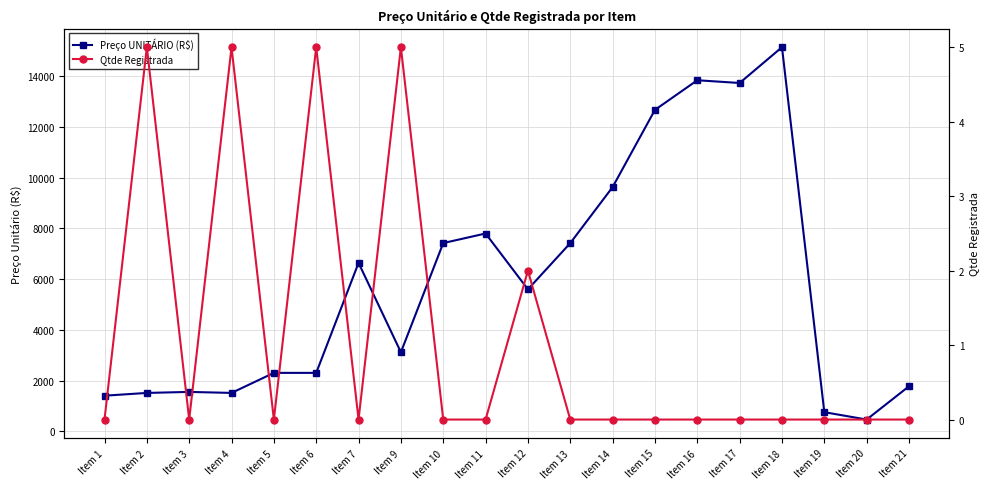

True or false: Qtde Registrada and Preço UNITÁRIO (R$) cross at least once.

False